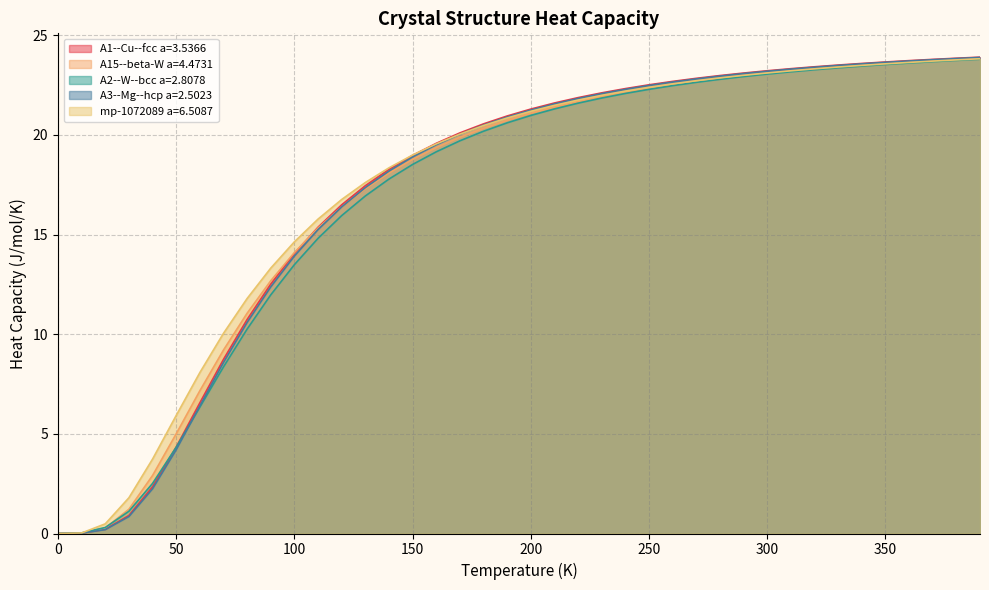

Which has a higher value, 120.0 or 10.0?

120.0